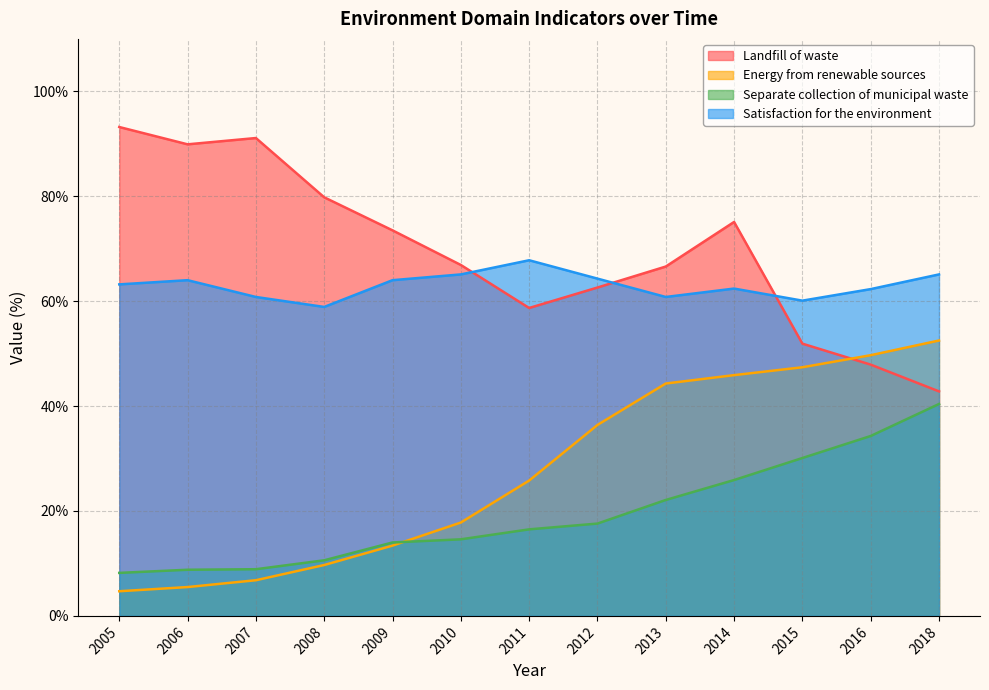

At which label is Separate collection of municipal waste closest to 24?

2013